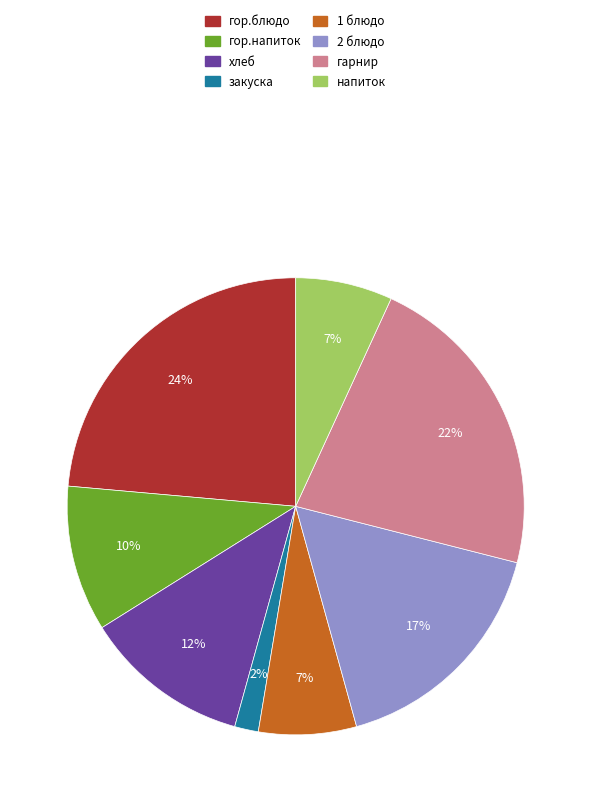

Is the sum of гарнир and закуска greater than half?

No